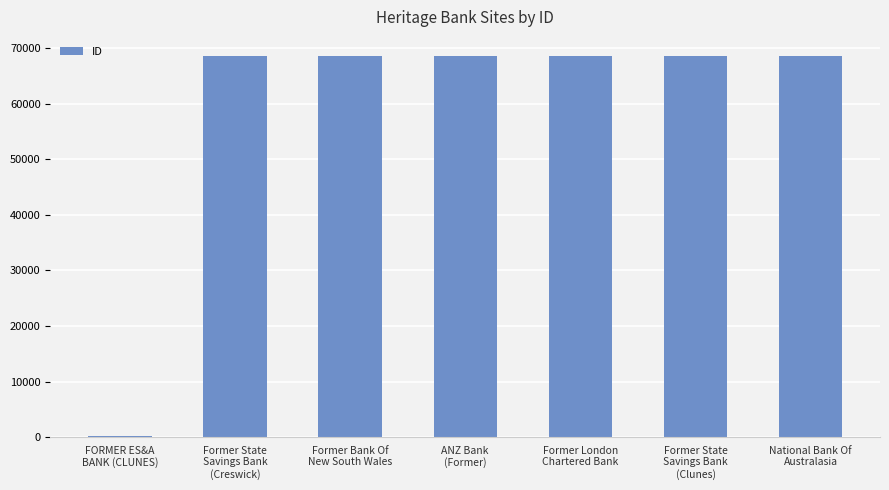

How many bars are there in total?

7